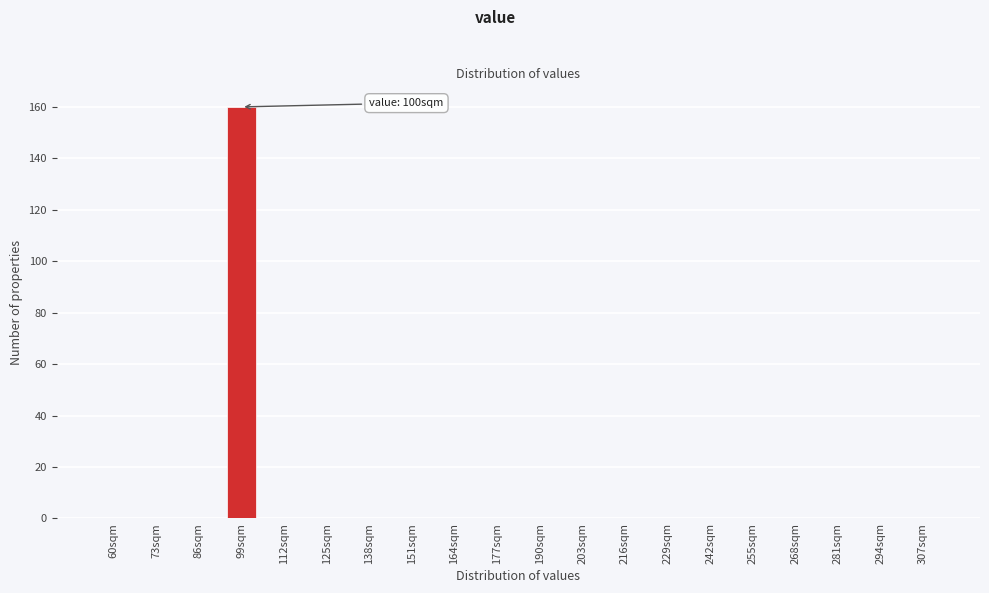

Reading left to right, list all the values displayed in this chart.

60sqm=0	73sqm=0	86sqm=0	99sqm=160	112sqm=0	125sqm=0	138sqm=0	151sqm=0	164sqm=0	177sqm=0	190sqm=0	203sqm=0	216sqm=0	229sqm=0	242sqm=0	255sqm=0	268sqm=0	281sqm=0	294sqm=0	307sqm=0